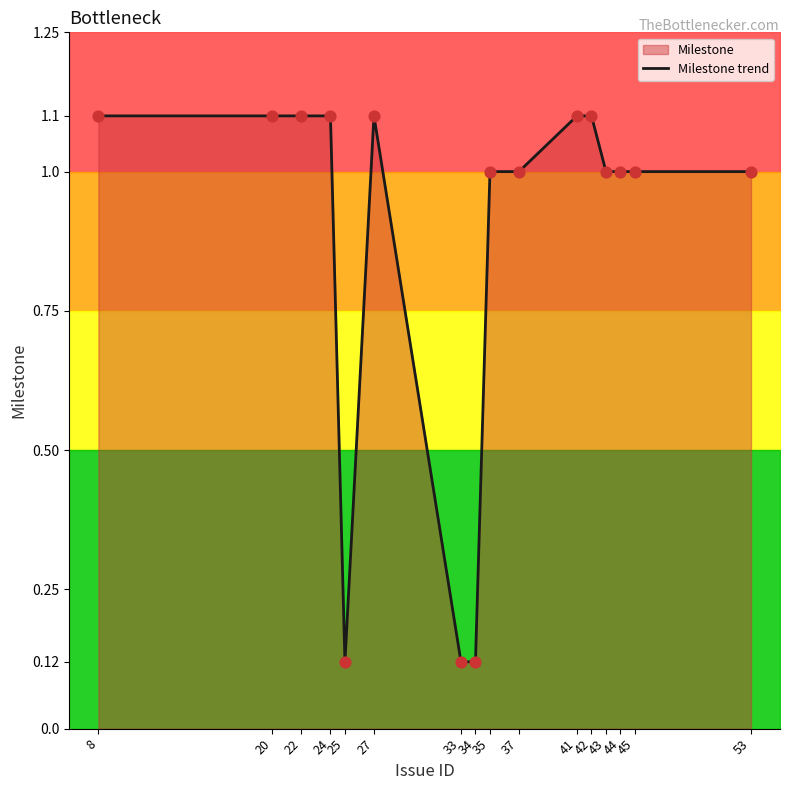

Between 43 and 37, which is larger?

43